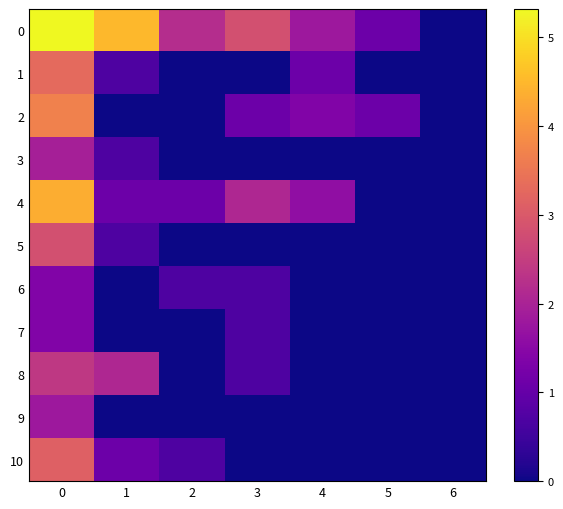

Reading right to left, list all the values displayed in this chart.

0: 6=0.0	5=1.1	4=1.8	3=2.8	2=2.2	1=4.5	0=5.3
1: 6=0.0	5=0.0	4=1.1	3=0.0	2=0.0	1=0.7	0=3.3
2: 6=0.0	5=1.1	4=1.4	3=1.1	2=0.0	1=0.0	0=3.7
3: 6=0.0	5=0.0	4=0.0	3=0.0	2=0.0	1=0.7	0=1.9
4: 6=0.0	5=0.0	4=1.6	3=2.1	2=1.1	1=1.1	0=4.4
5: 6=0.0	5=0.0	4=0.0	3=0.0	2=0.0	1=0.7	0=2.8
6: 6=0.0	5=0.0	4=0.0	3=0.7	2=0.7	1=0.0	0=1.4
7: 6=0.0	5=0.0	4=0.0	3=0.7	2=0.0	1=0.0	0=1.4
8: 6=0.0	5=0.0	4=0.0	3=0.7	2=0.0	1=2.1	0=2.4
9: 6=0.0	5=0.0	4=0.0	3=0.0	2=0.0	1=0.0	0=1.8
10: 6=0.0	5=0.0	4=0.0	3=0.0	2=0.7	1=1.1	0=3.1